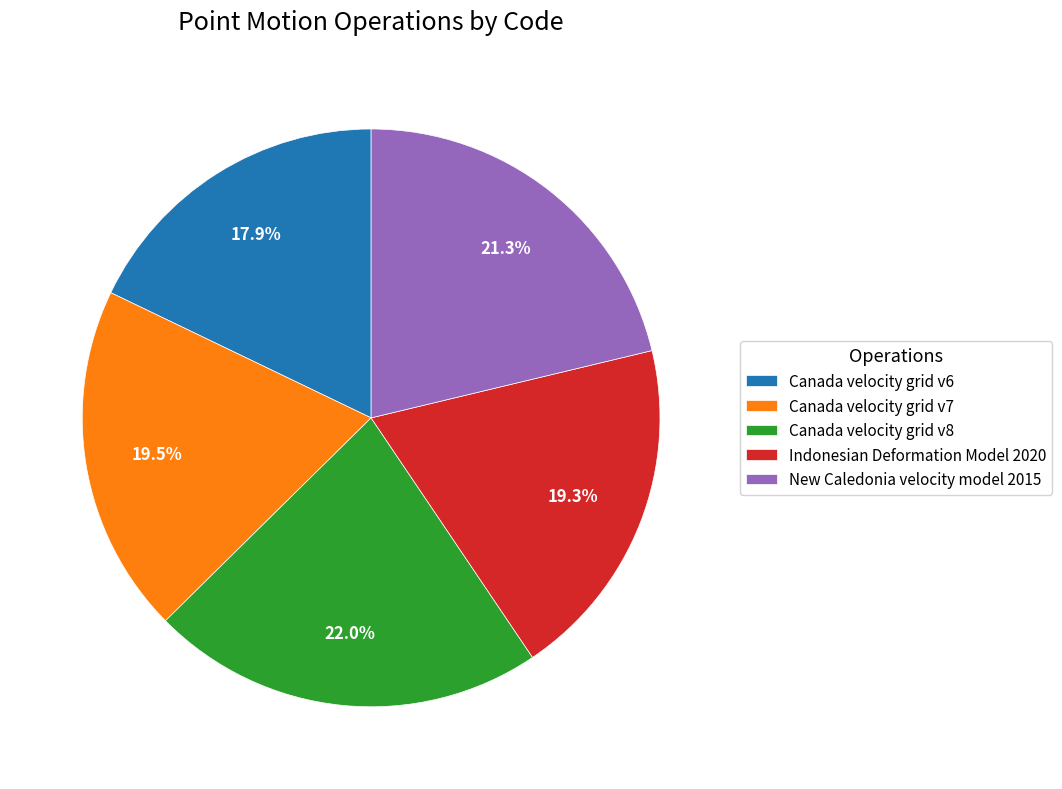

What is the smallest slice in the pie chart?

Canada velocity grid v6